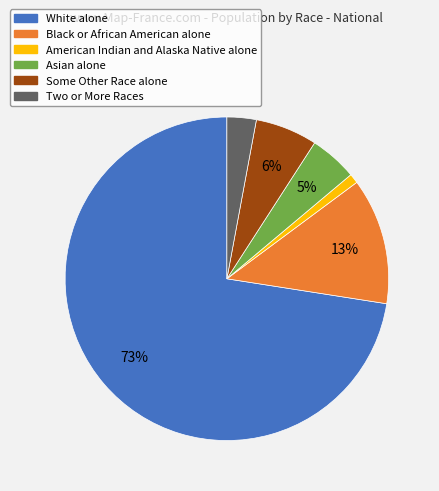

What percentage is the Black or African American alone slice, to the nearest percent?

13%